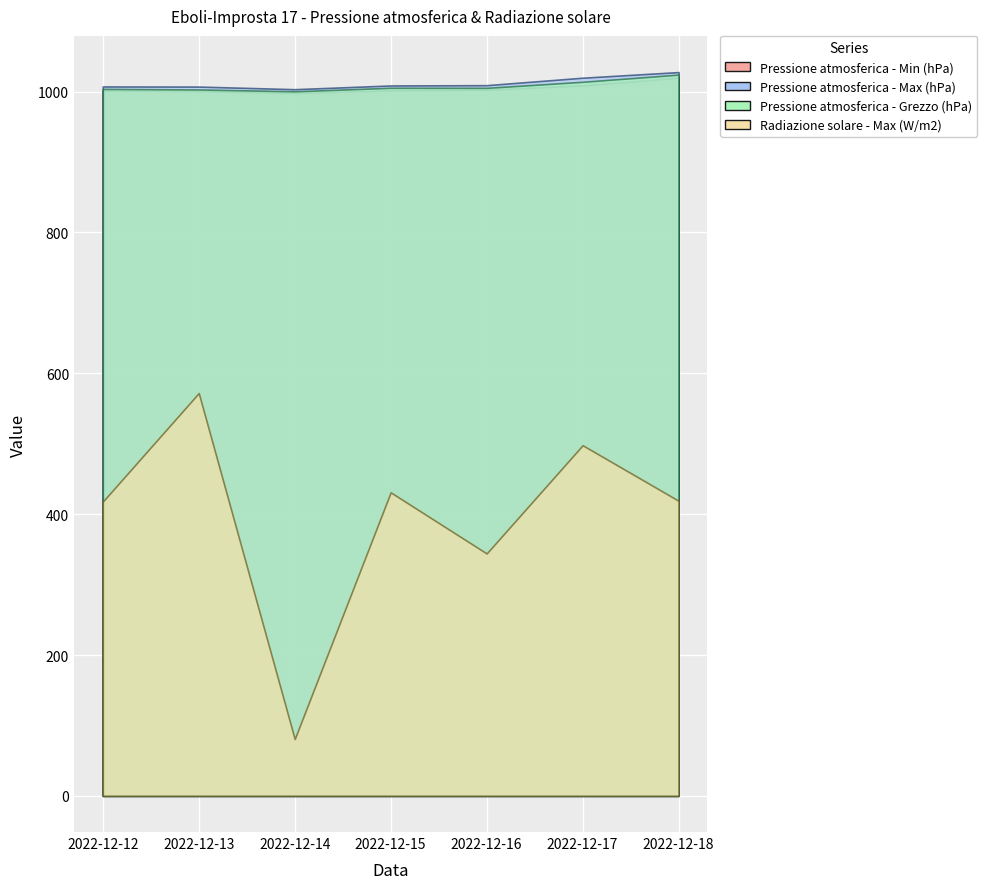

The value of Pressione atmosferica - Min (hPa) at 2022-12-17 is 1008.9. True or false?

True